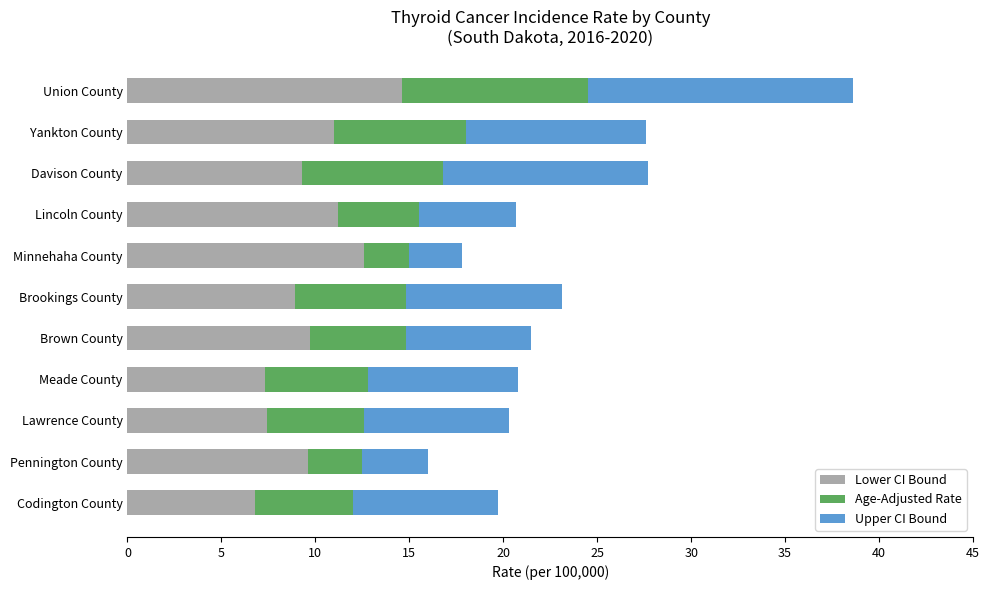

What is the average value of the Lower CI Bound series?

9.9